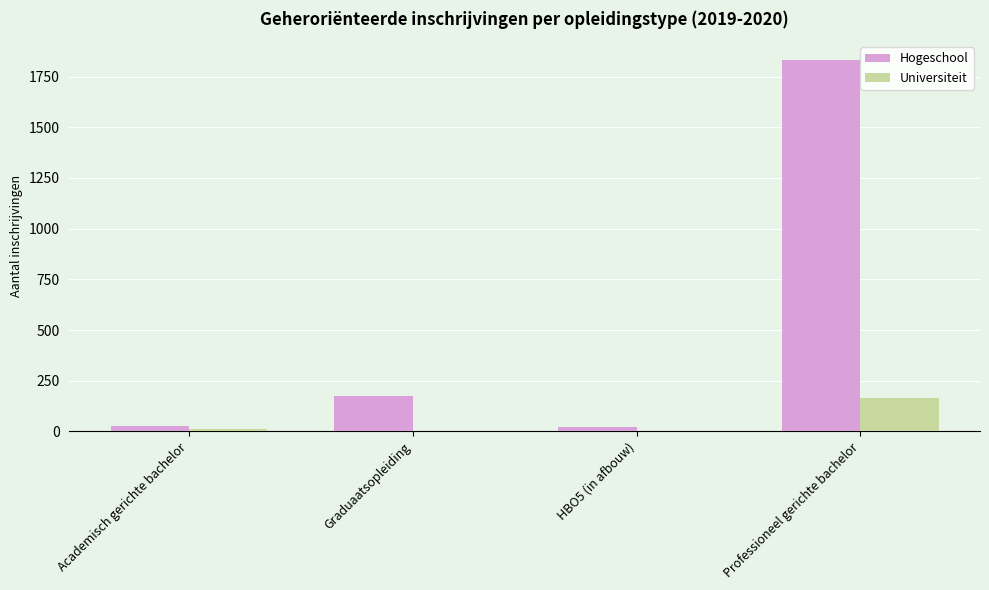

What is the total value across all series at Graduaatsopleiding?

175